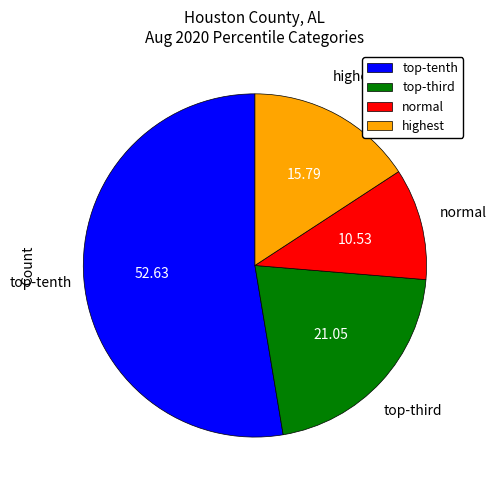

Which slice is the largest?

top-tenth